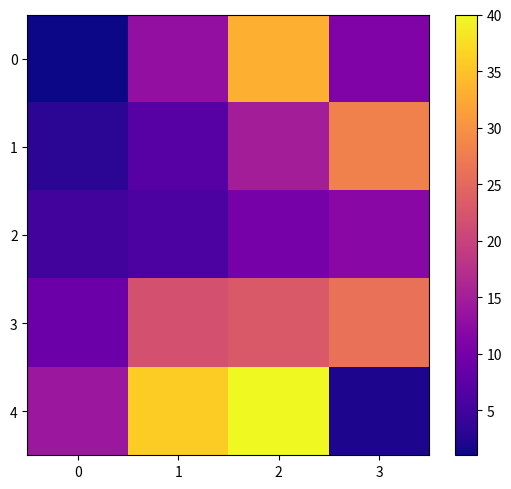

List the series in order of their peak value, highest first.

4, 0, 1, 3, 2